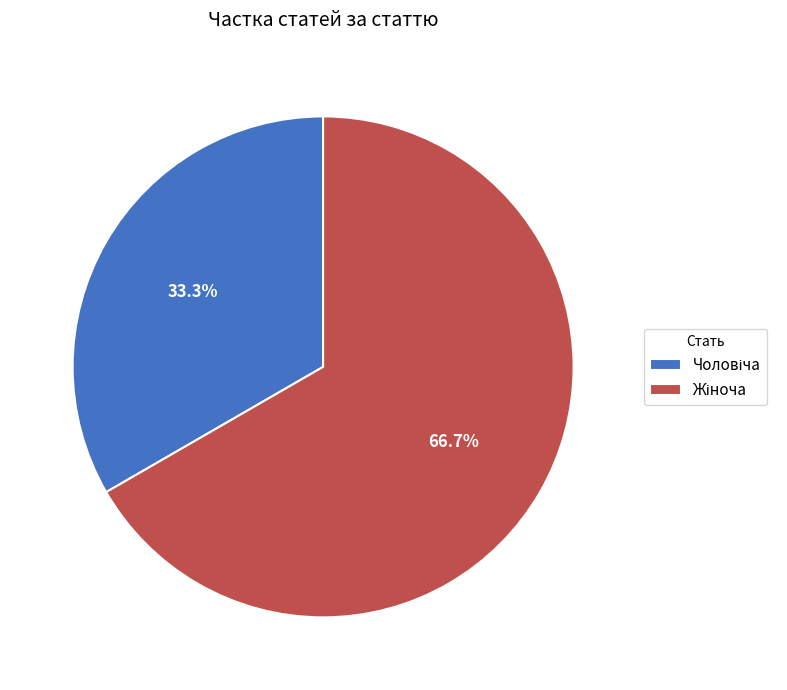

Is there any slice that represents more than half of the pie?

Yes